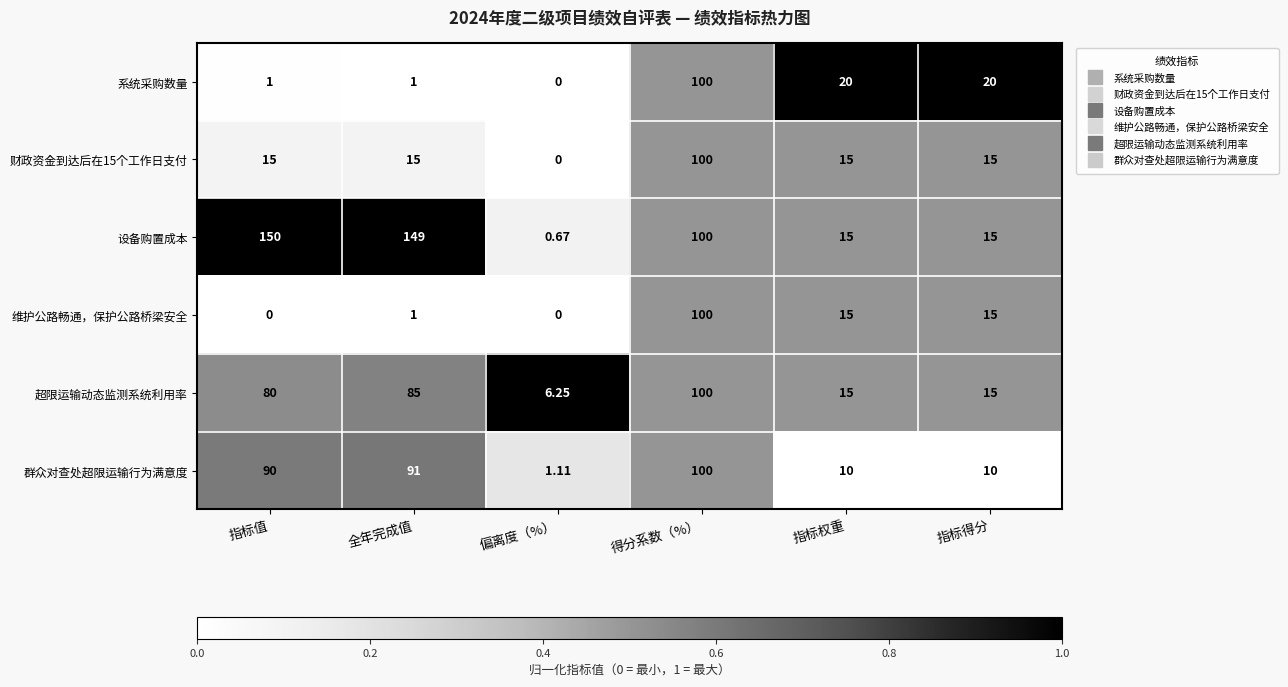

How many values in 维护公路畅通，保护公路桥梁安全 are above zero?

4